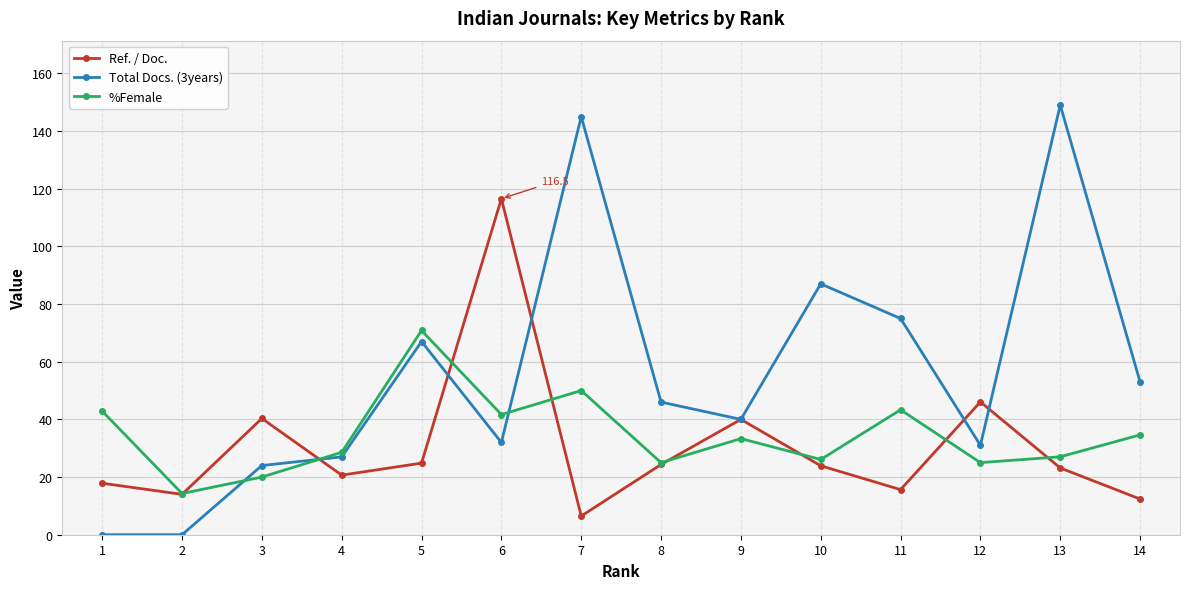

What is the sum of the Ref. / Doc. values at 7 and 11?

22.1